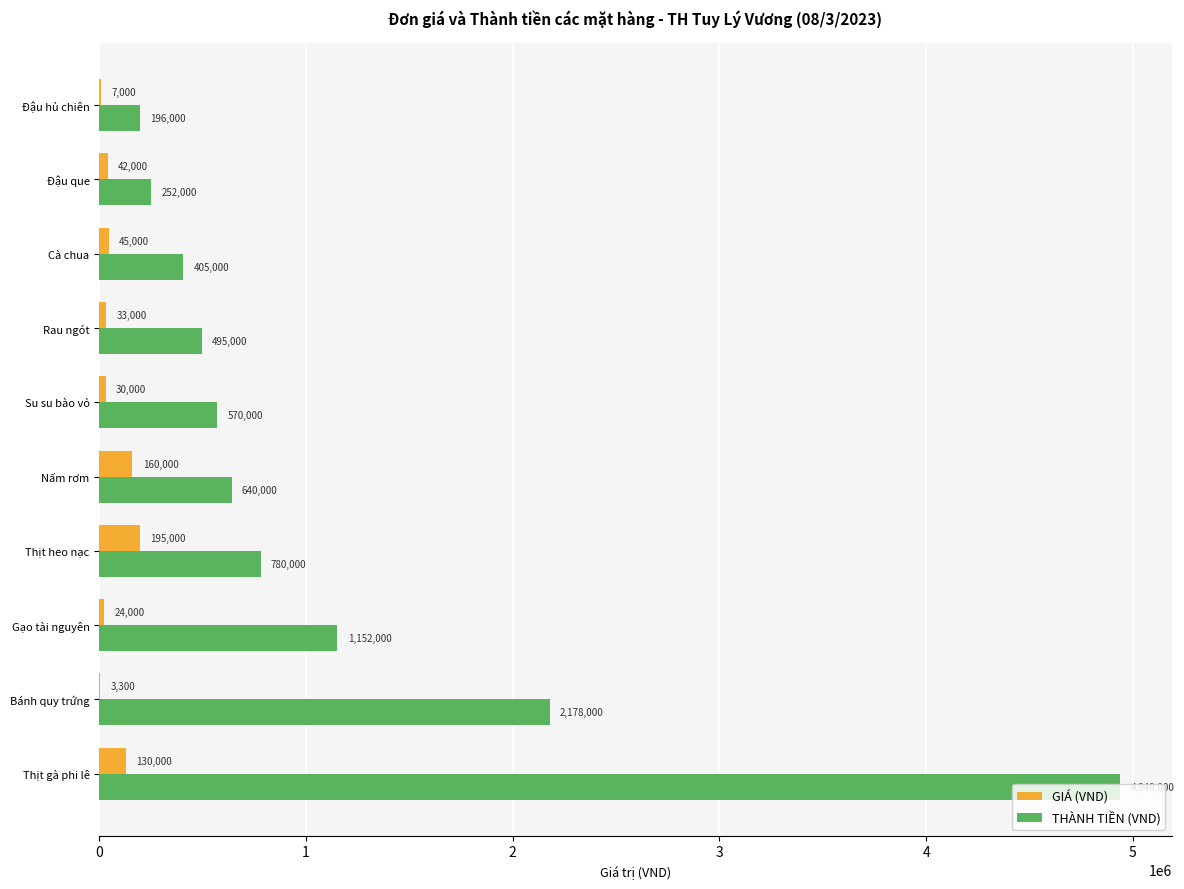

Is it true that THÀNH TIỀN (VND) equals 3676880 at Bánh quy trứng?

False